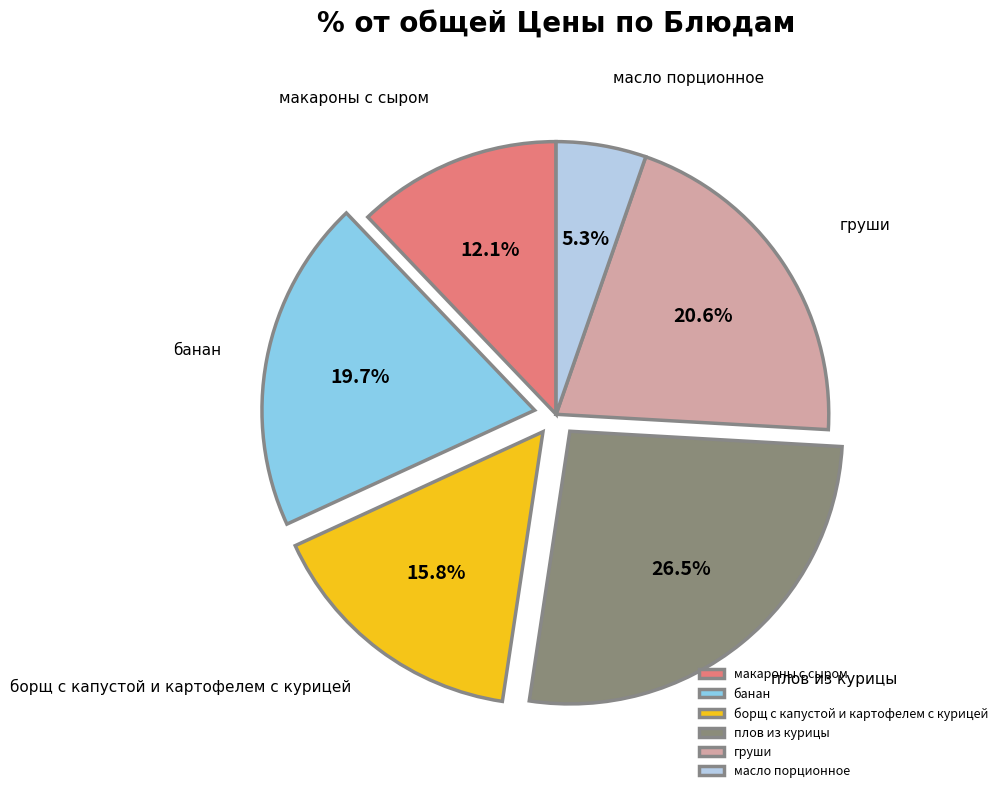

Which slice is the smallest?

масло порционное